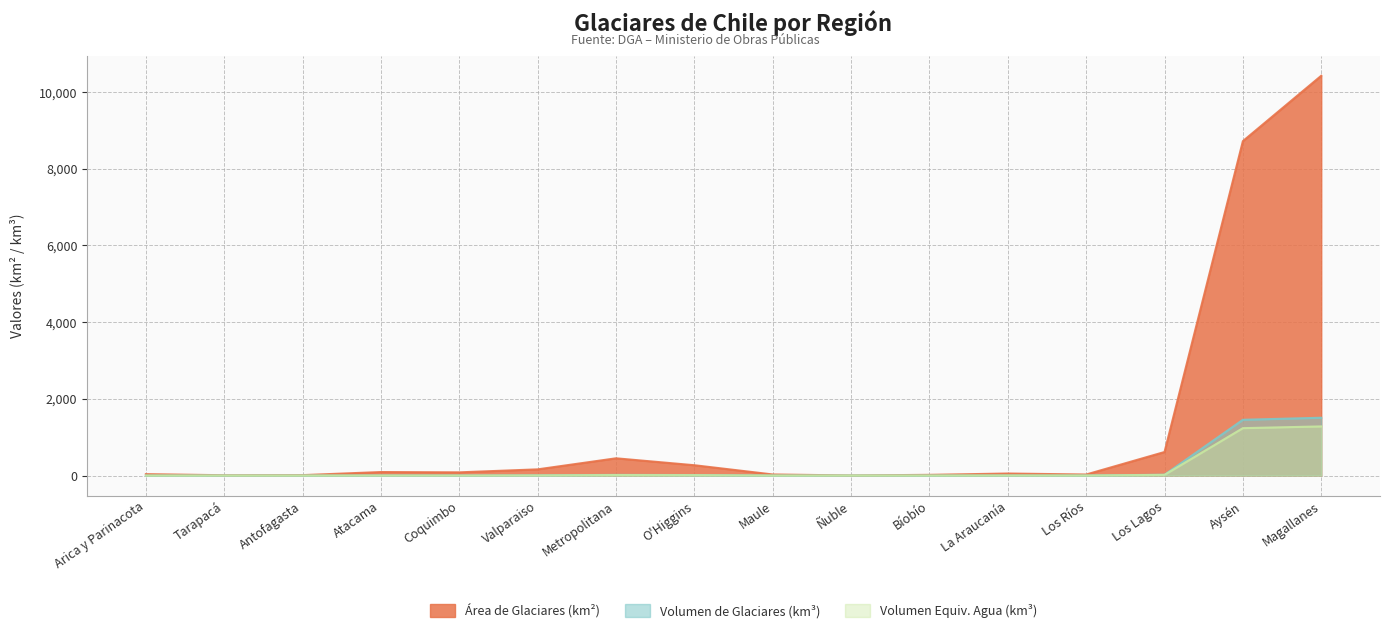

True or false: Volumen Equiv. Agua (km³) has a value of 0.2 at Coquimbo.

False